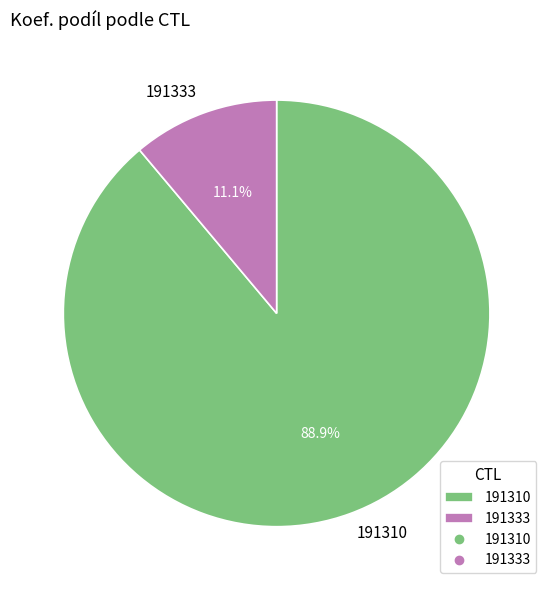

True or false: 191333 accounts for 25% of the total.

False